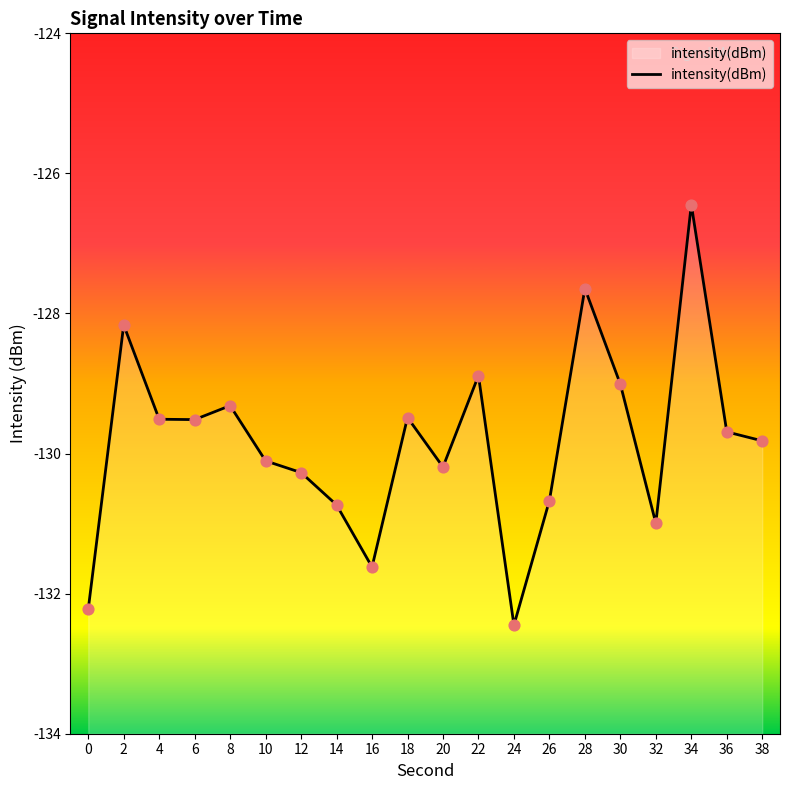

Between 30 and 6, which is larger?

30